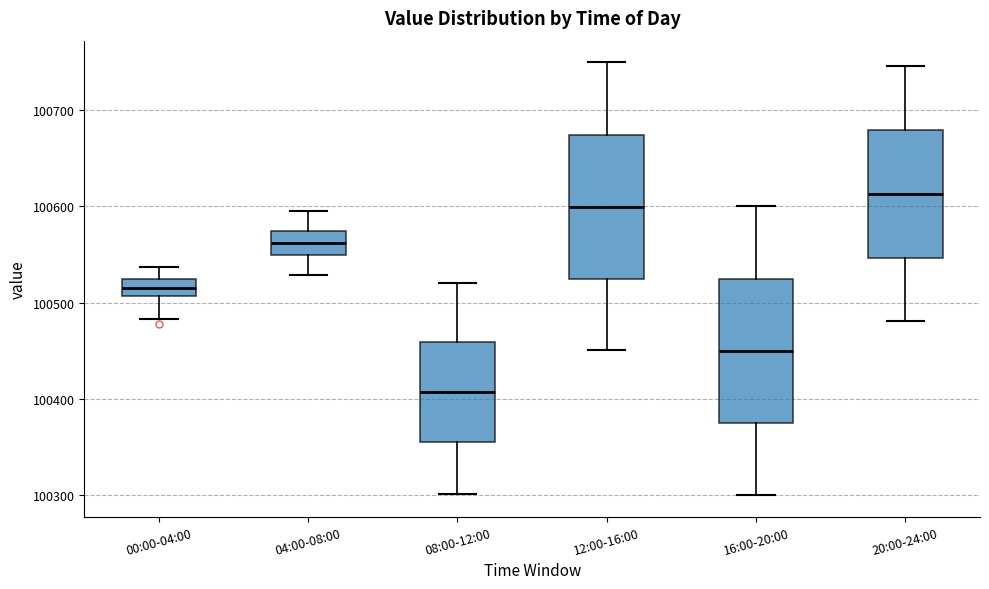

Reading left to right, transcribe this box plot: for each box, give where its median line is, the range the box spans, and where its two whiskers end, as read against the y-axis. The values are not printed on the chart, so give them approximately, as read against the axis.

00:00-04:00: median 100520 (inside the box), box 100510 to 100520, whiskers 100480 to 100540
04:00-08:00: median 100560, box 100550 to 100570, whiskers 100530 to 100590
08:00-12:00: median 100410, box 100350 to 100460, whiskers 100300 to 100520
12:00-16:00: median 100600, box 100520 to 100670, whiskers 100450 to 100750
16:00-20:00: median 100450, box 100370 to 100530, whiskers 100300 to 100600
20:00-24:00: median 100610, box 100550 to 100680, whiskers 100480 to 100750